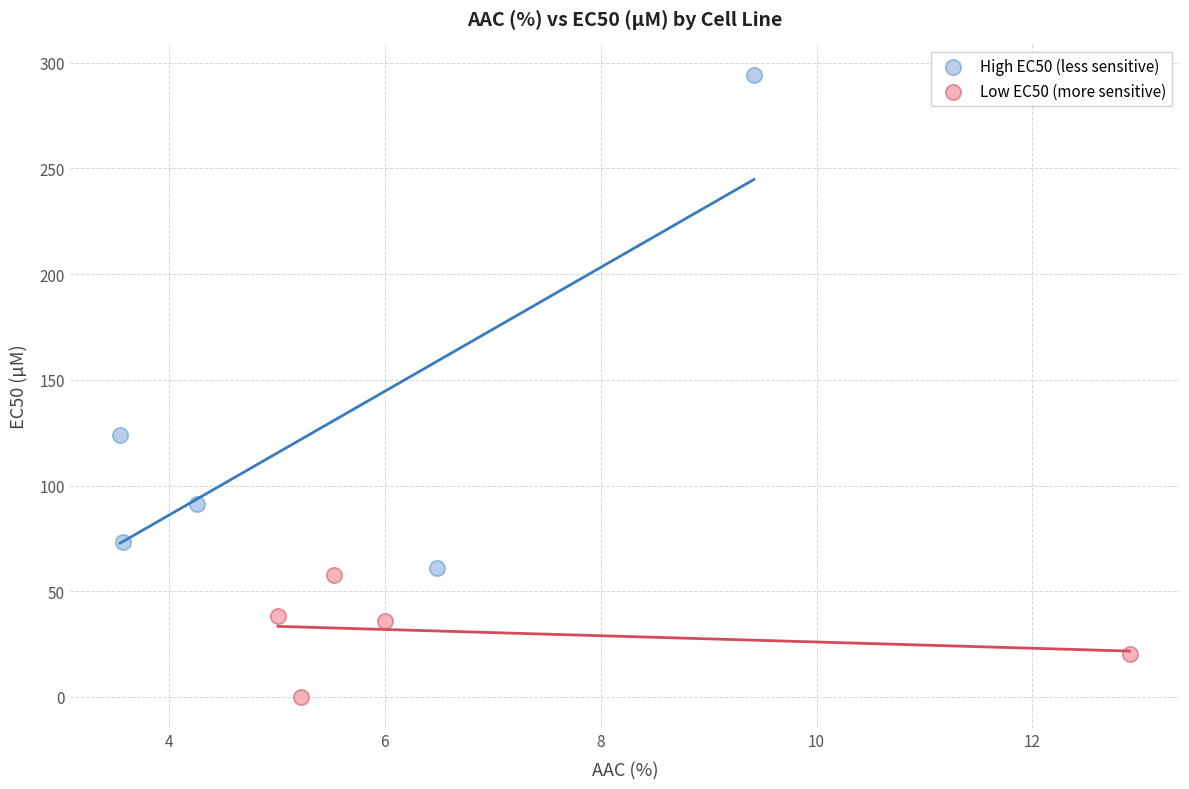

Which series contains the highest Y value?

High EC50 (less sensitive)